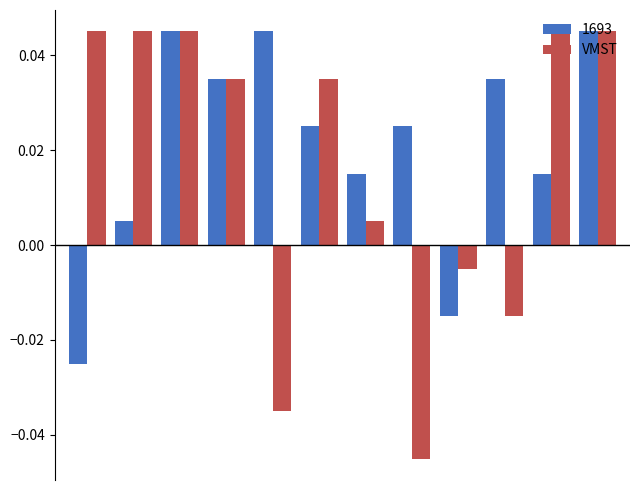

Rank the series by their average value, from highest to lowest.

1693, VMST